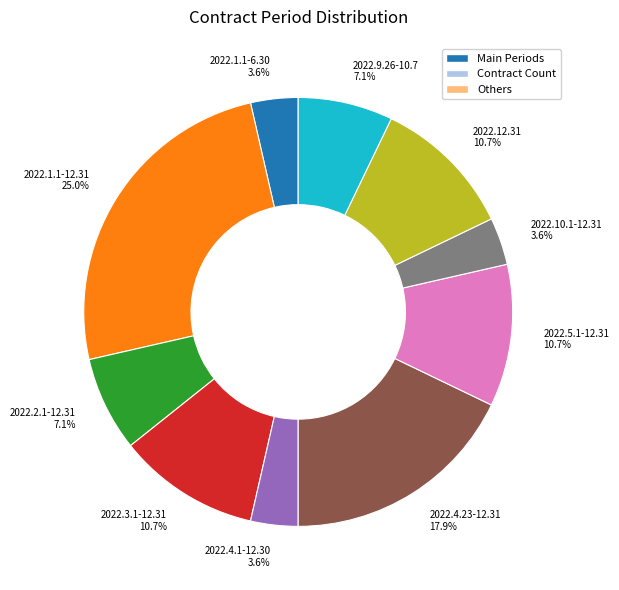

Is it true that 2022.12.31 is 11% of the pie?

True